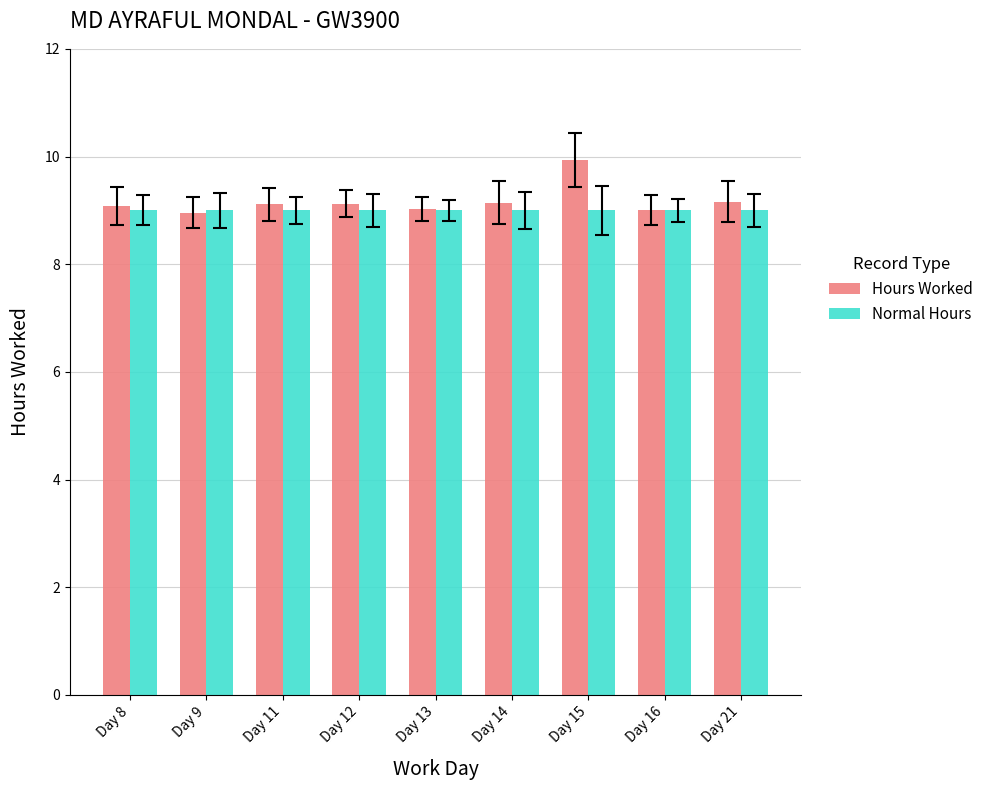

How many series are shown in this chart?

2